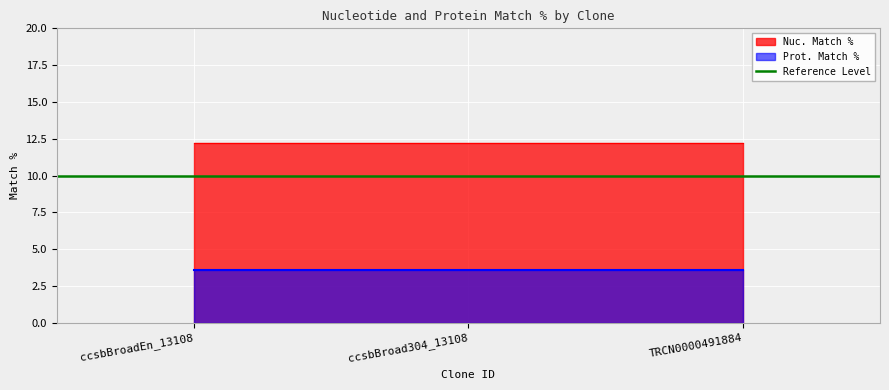

What is the sum of all Prot. Match % values?

10.8